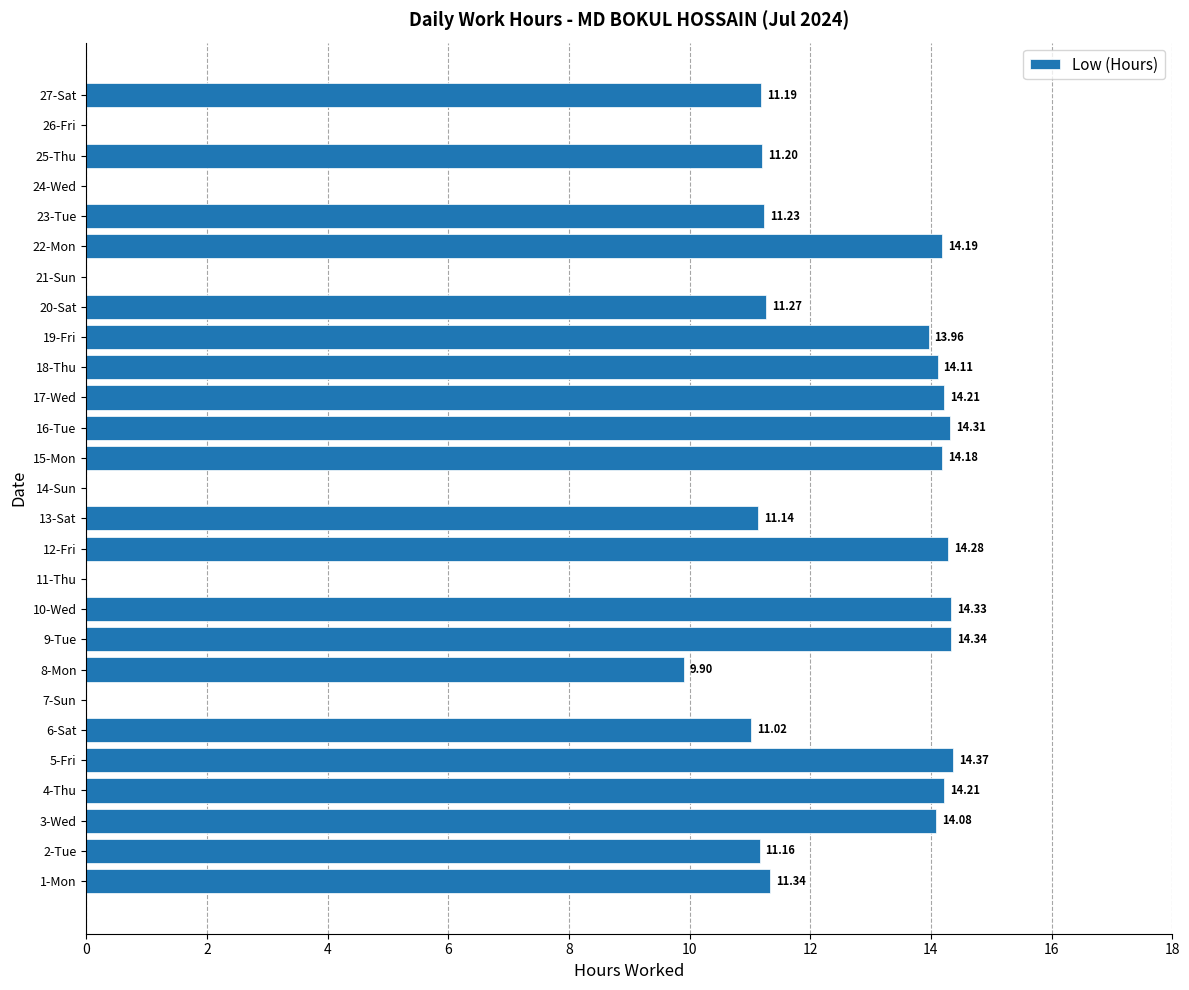

Which has a higher value, 9-Tue or 13-Sat?

9-Tue